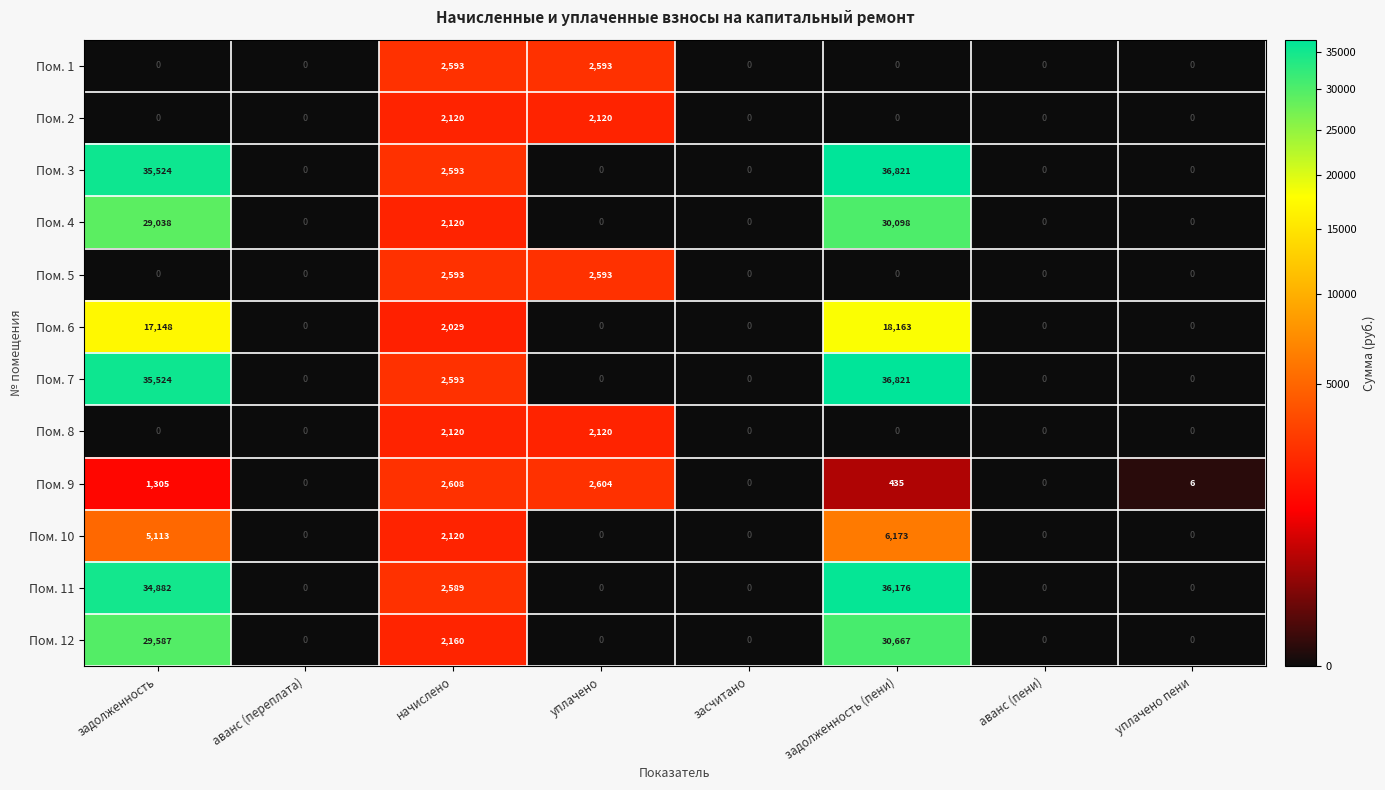

Read the Пом. 7 value at задолженность (пени).

36821